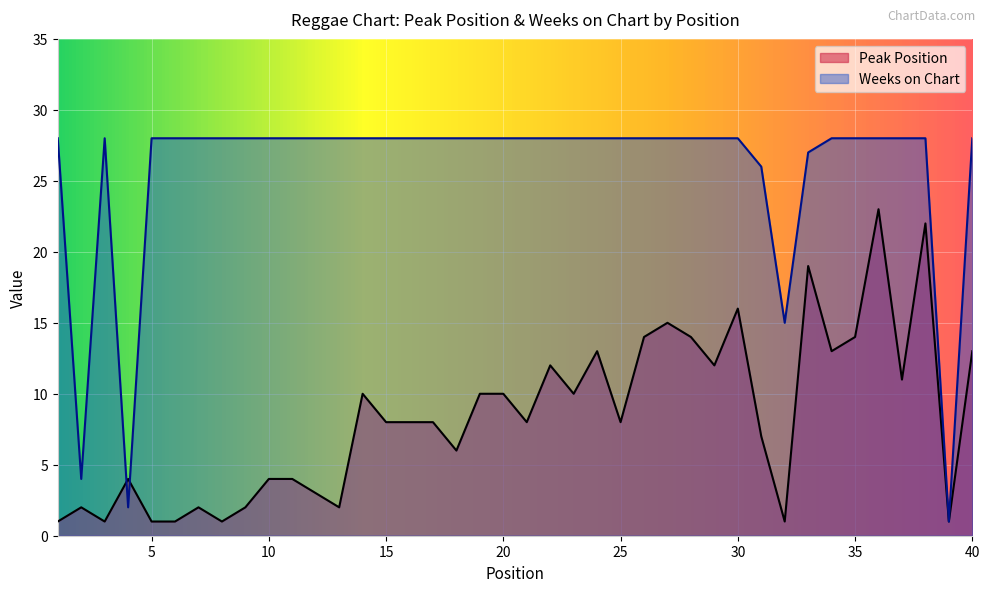

List the series in order of their peak value, lowest first.

Peak Position, Weeks on Chart